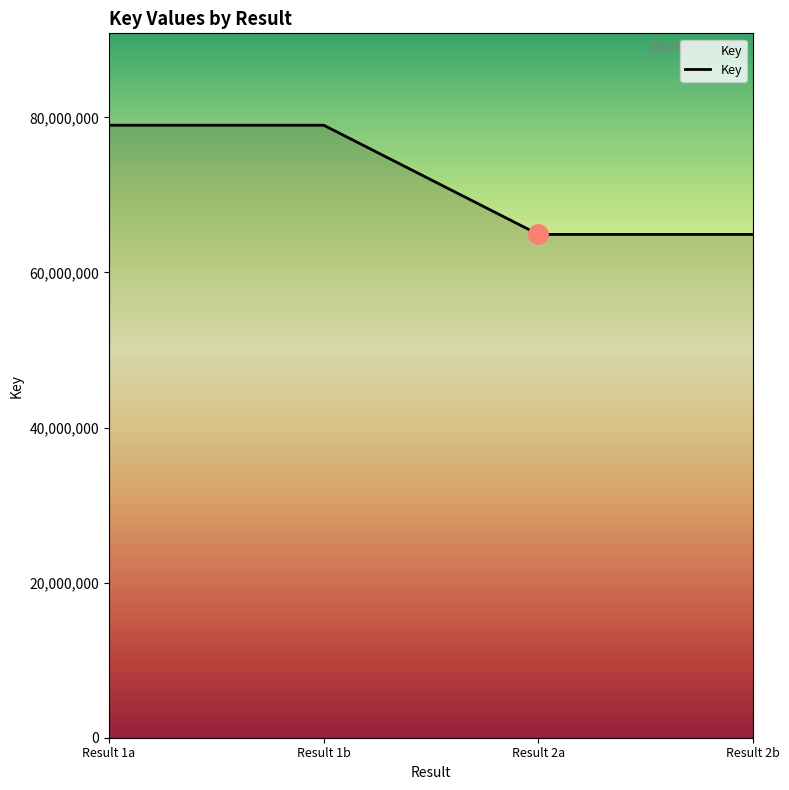

True or false: there are more than 1 points higher than both neighbors.

False